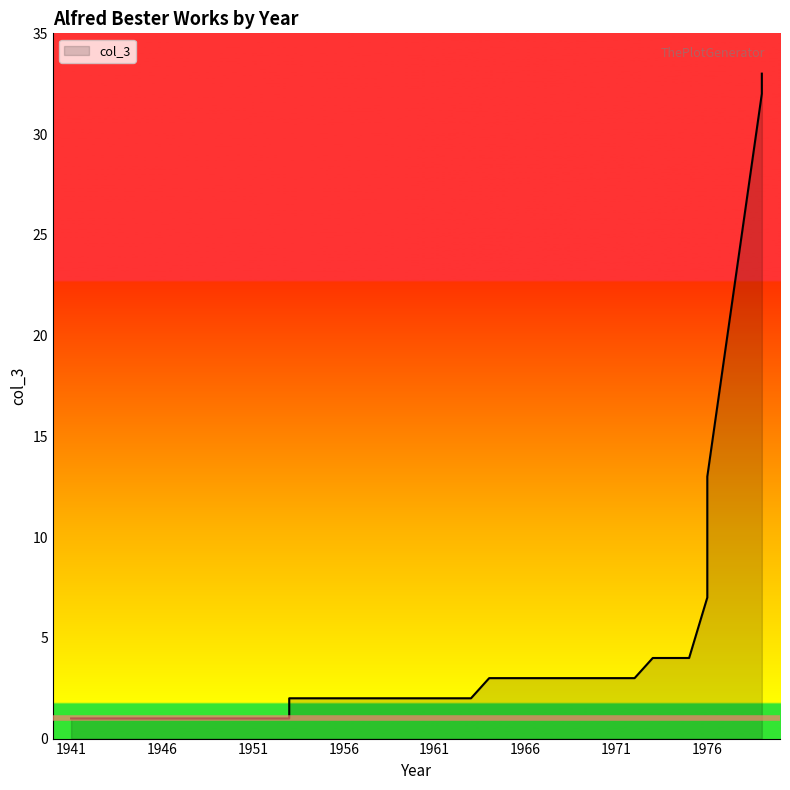

How many lines are shown in the chart?

1